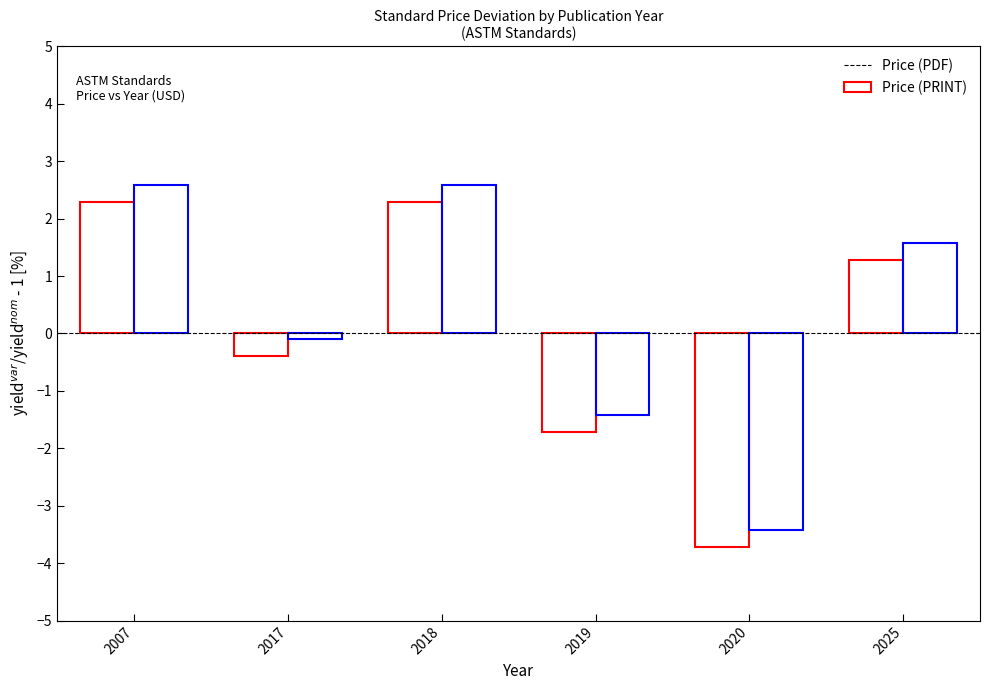

How many bars are there in each group?

2